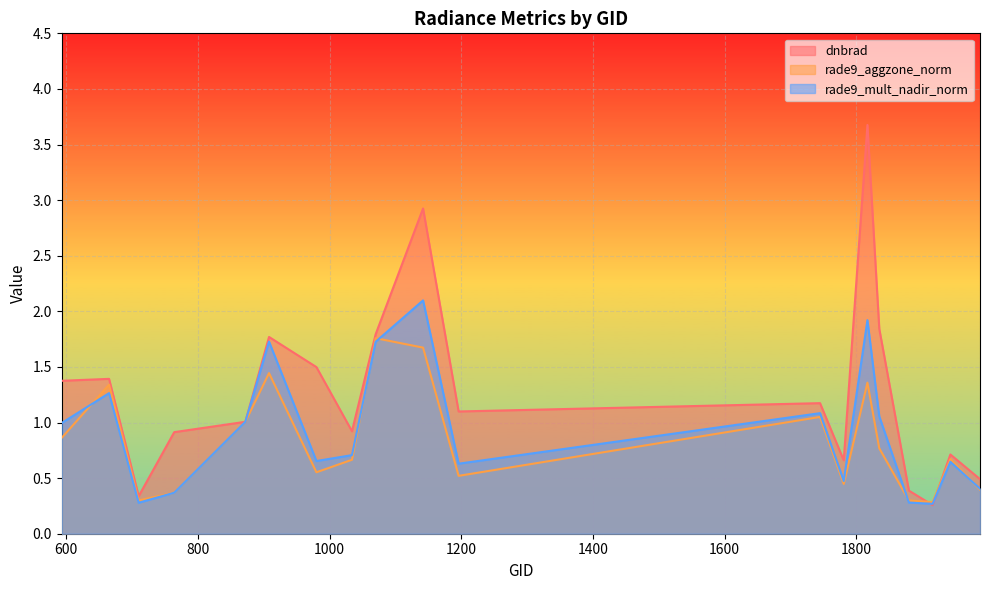

At which category does rade9_aggzone_norm reach its first local valley?

710